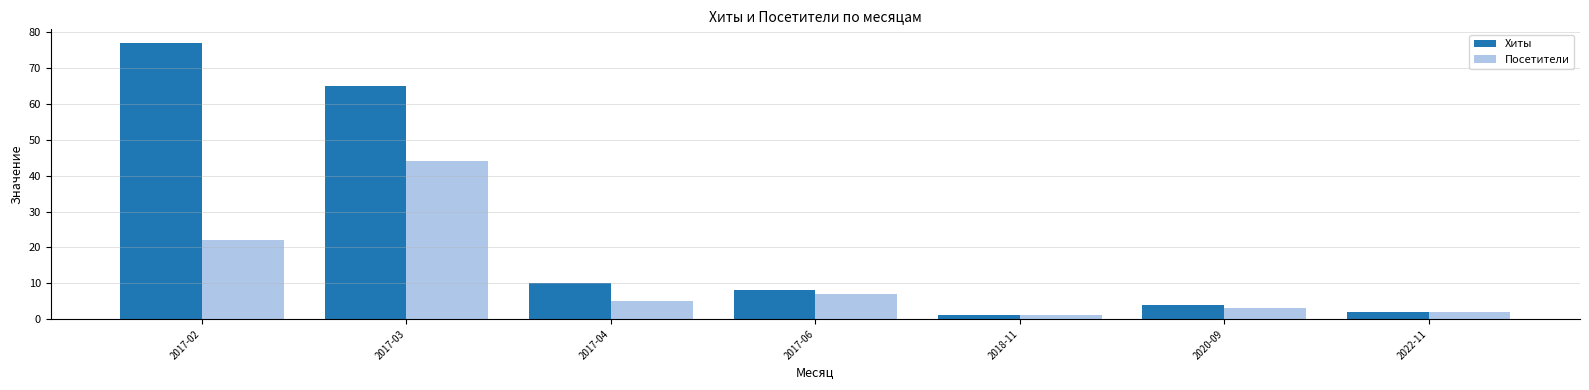

How many values in the Хиты series are below 8?

3